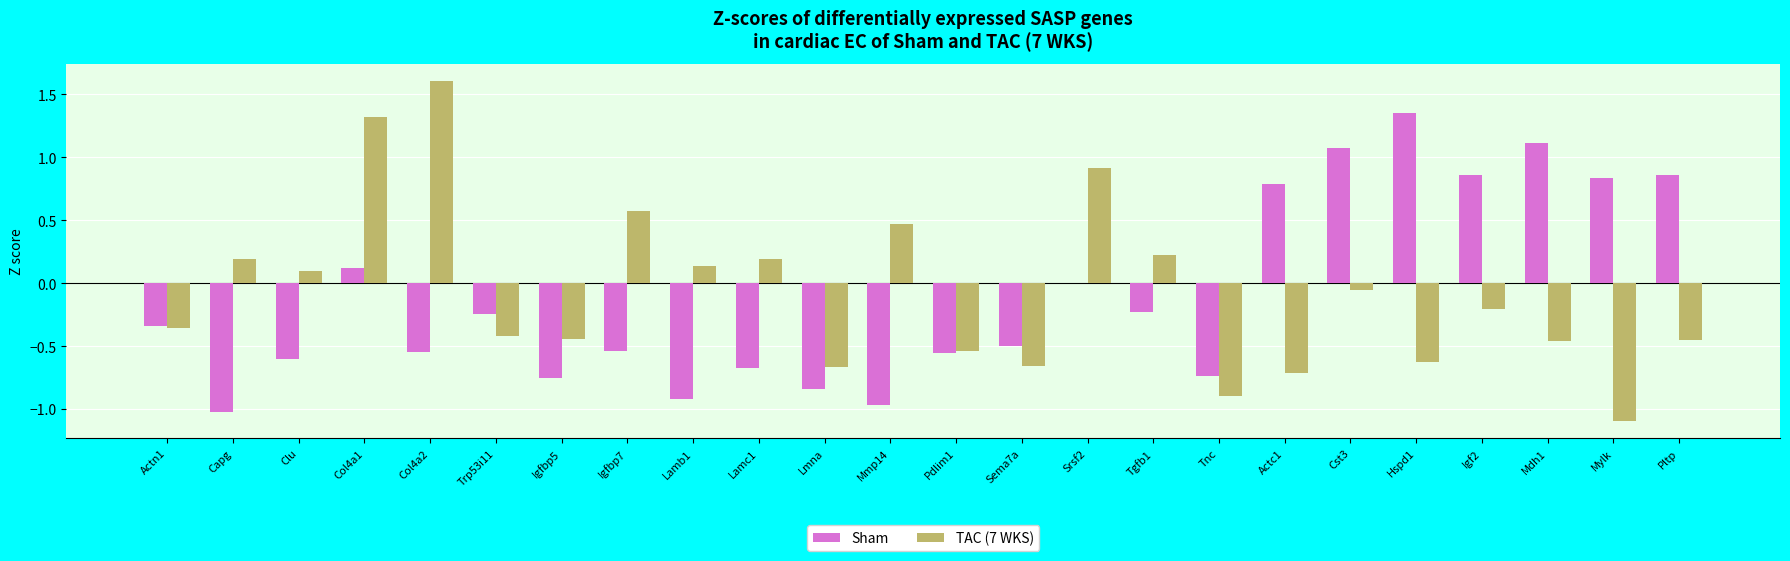

At which category is the sum across all series the highest?

Col4a1